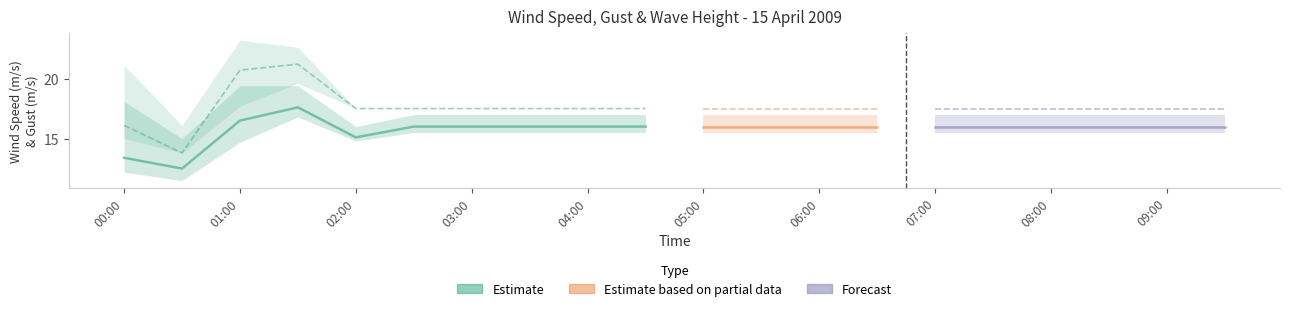

What is the label of the 12th point from the left?

05:30